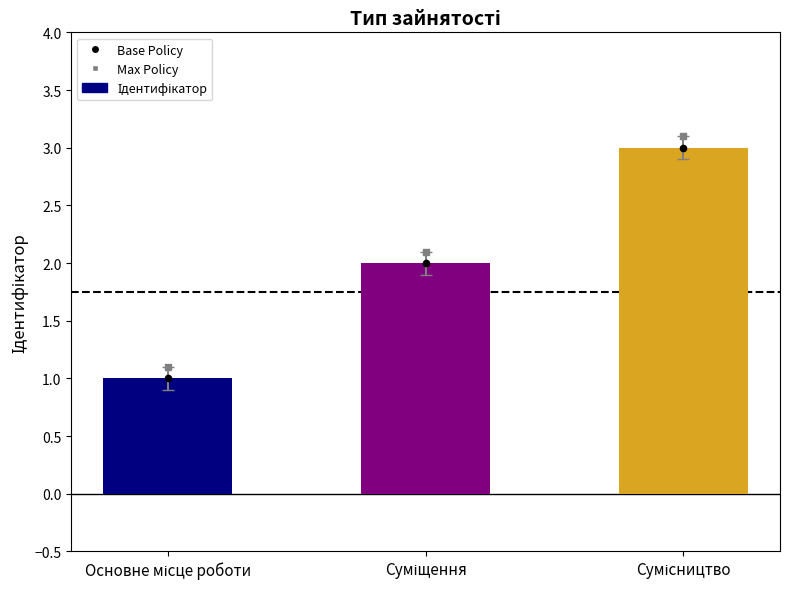

Which series has the largest total across all categories?

Max Policy